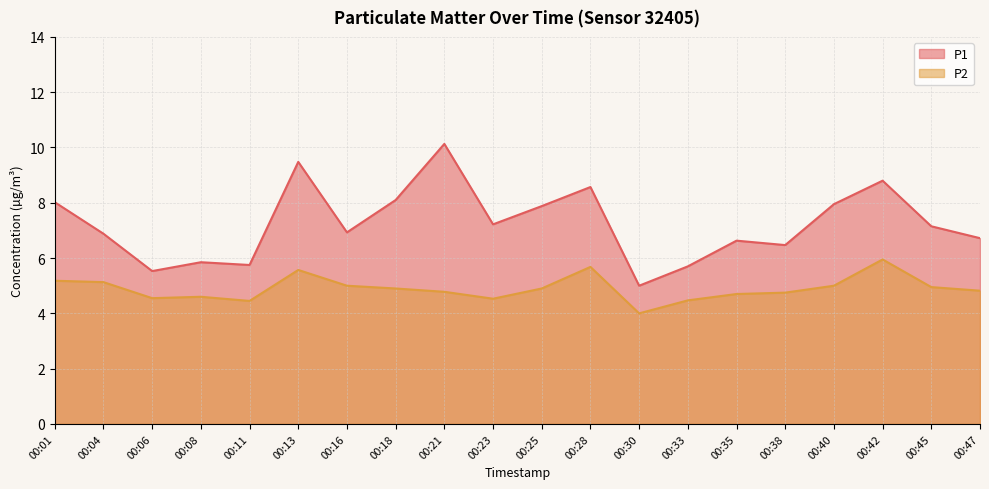

Does the chart display data point markers on the line(s)?

No